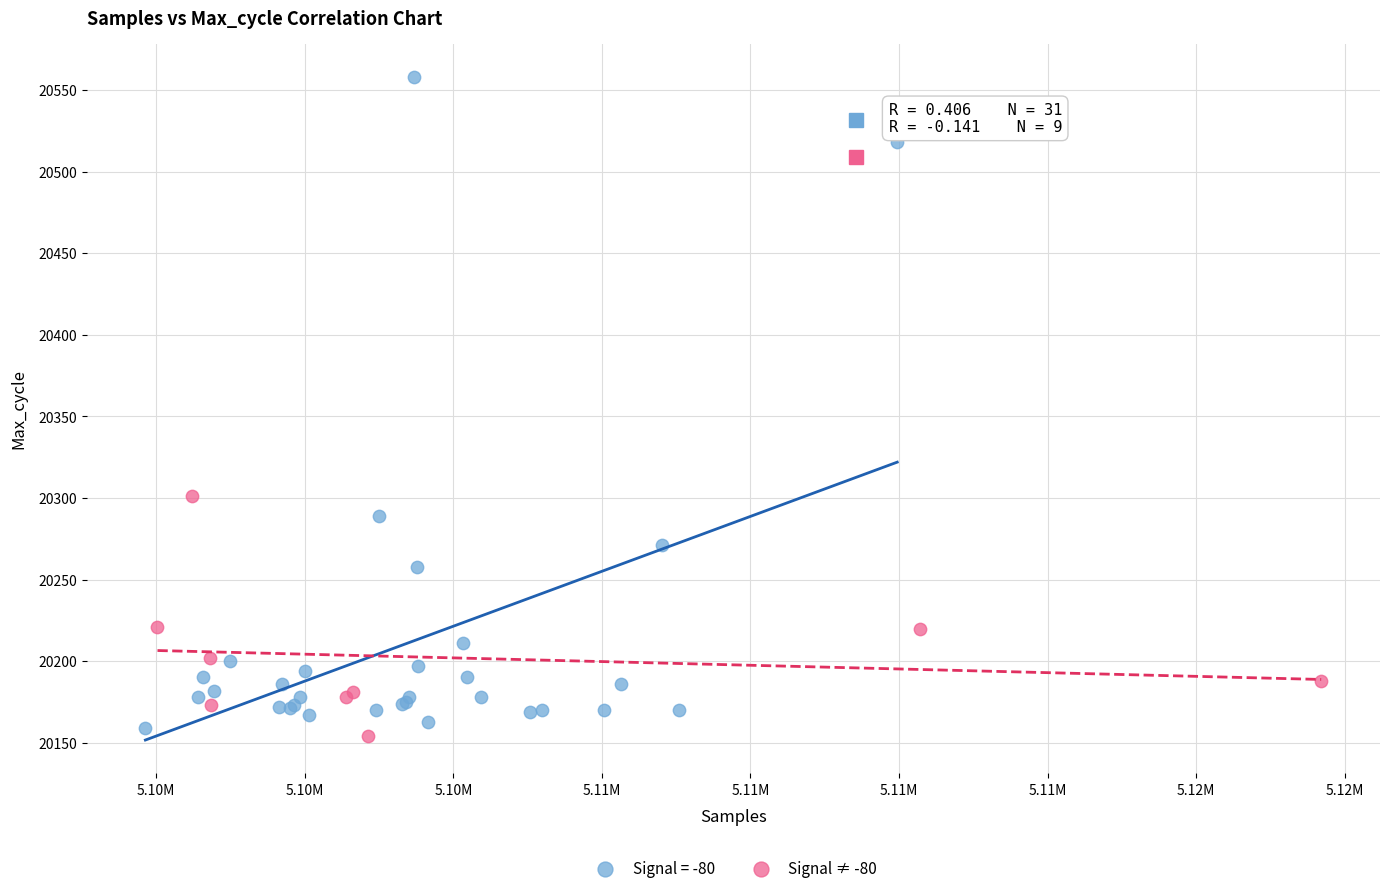

Which series has the widest spread of Y values?

Signal = -80